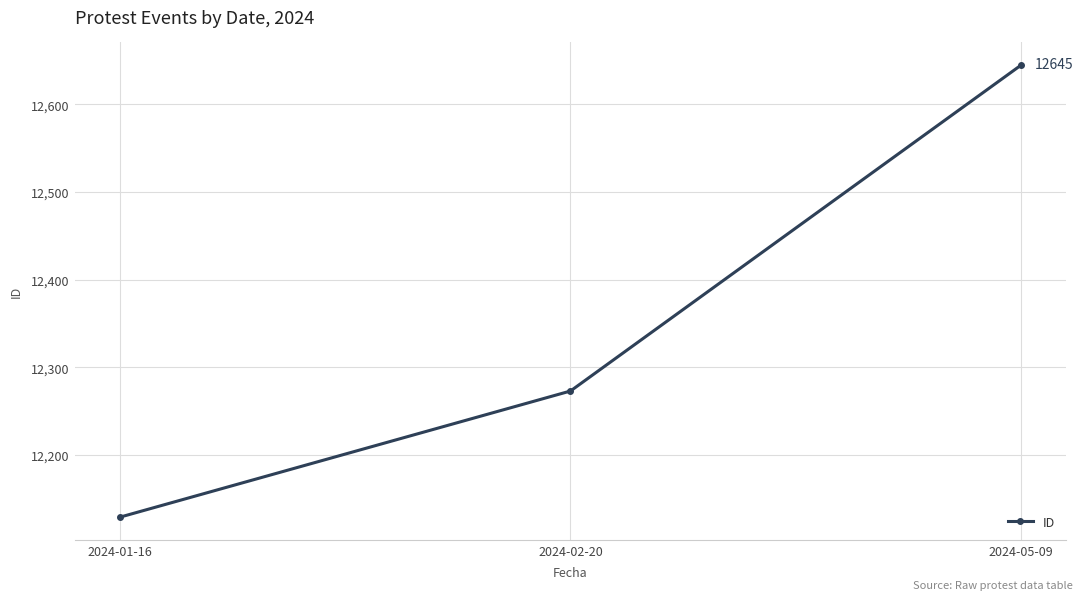

How many lines are shown in the chart?

1